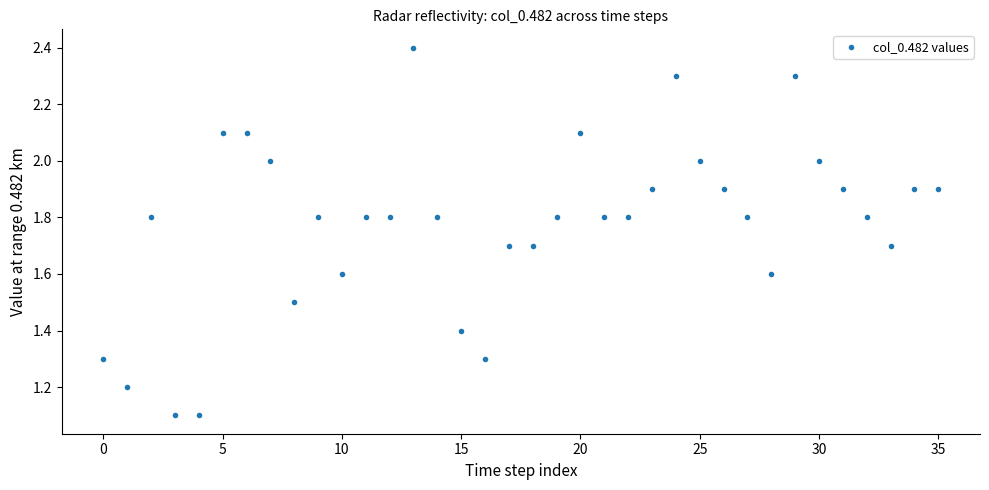

What is the range of Y values (max minus min)?

1.3